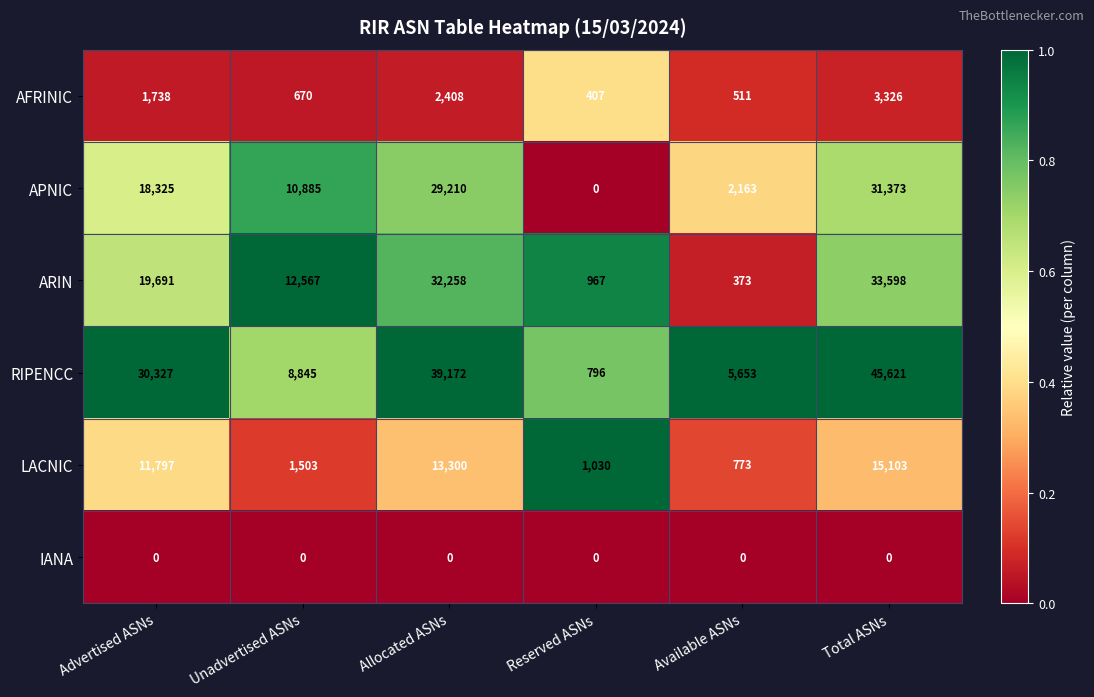

True or false: AFRINIC has a value of 407 at Reserved ASNs.

True